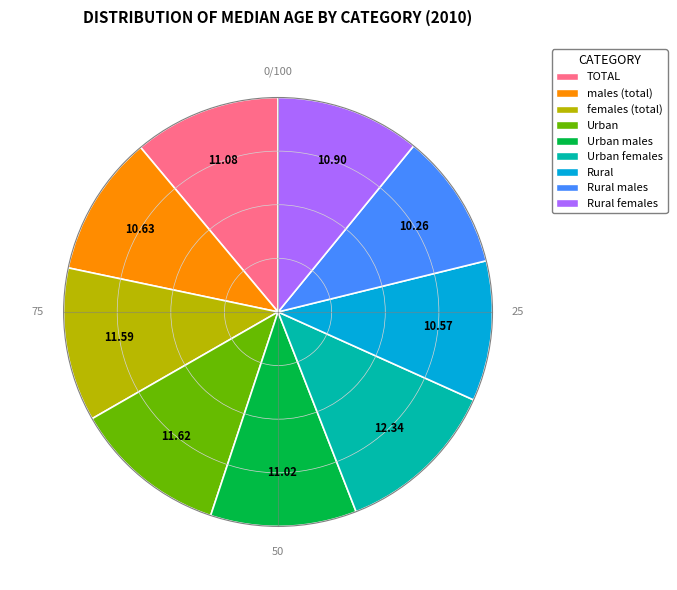

Is there a majority slice in this chart?

No